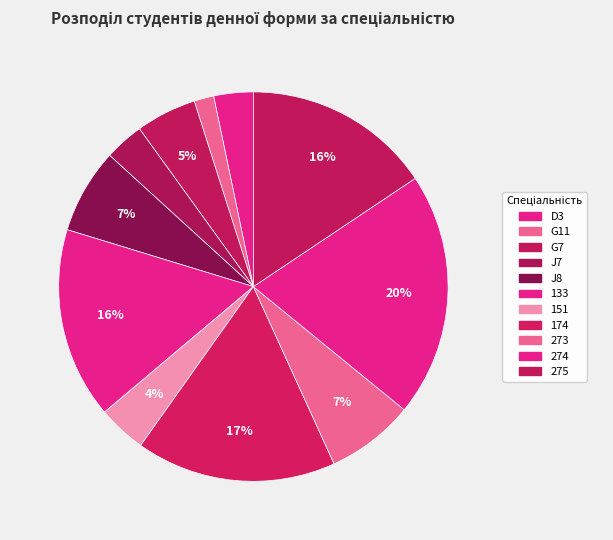

To the nearest percent, what is the difference between the largest and smallest slice percentages?

19%